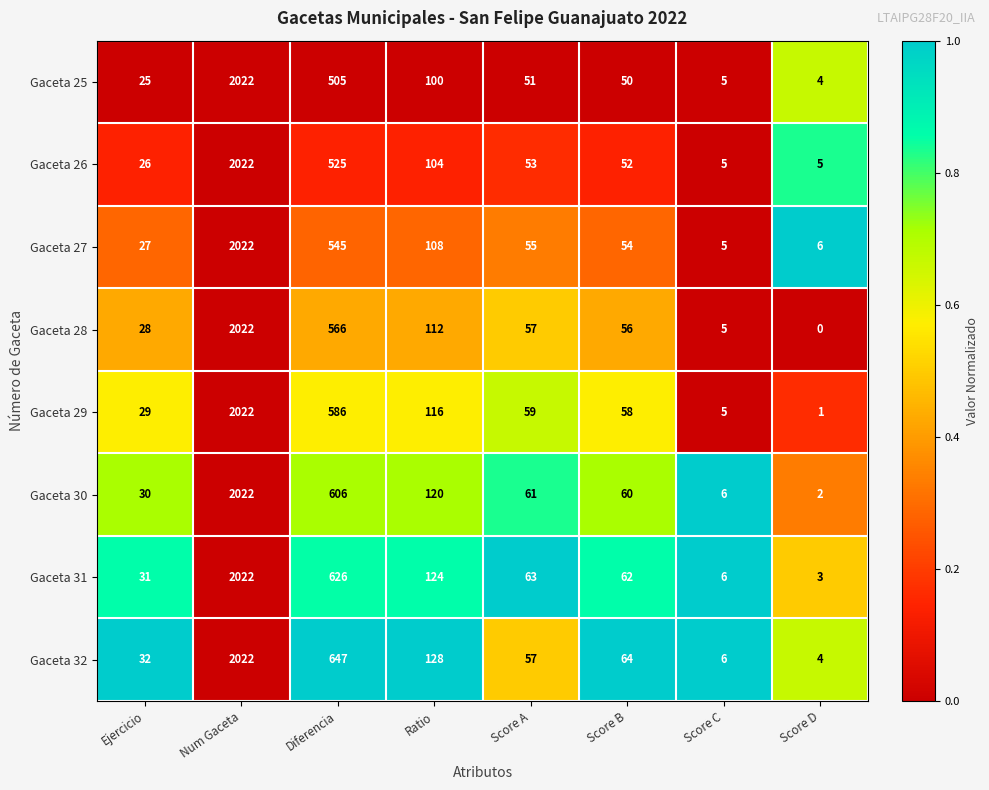

Which series changed the most between Ejercicio and Score B?

Gaceta 32